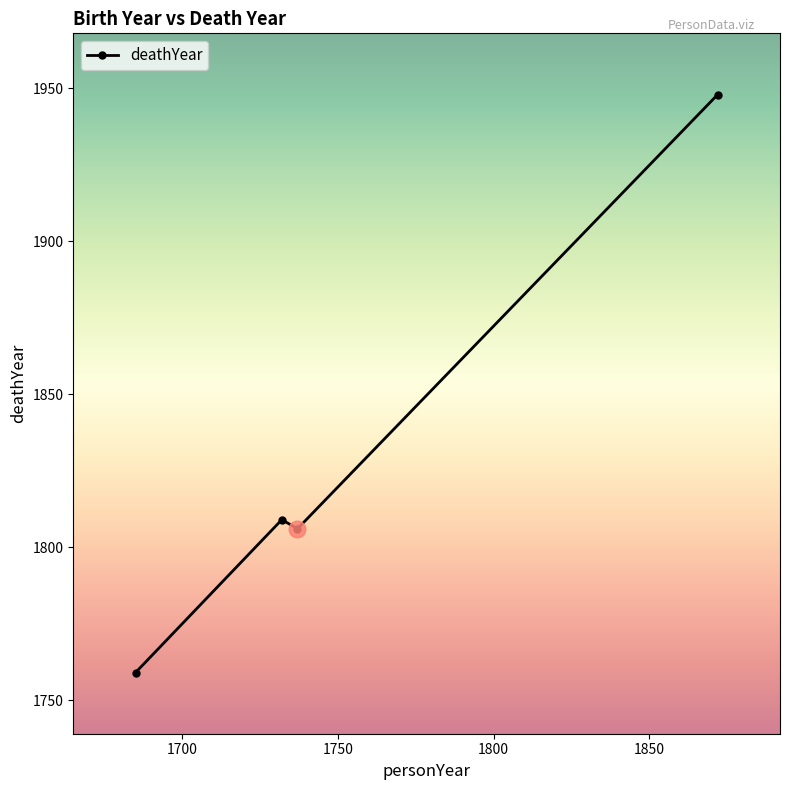

How many values are below 1809?

2